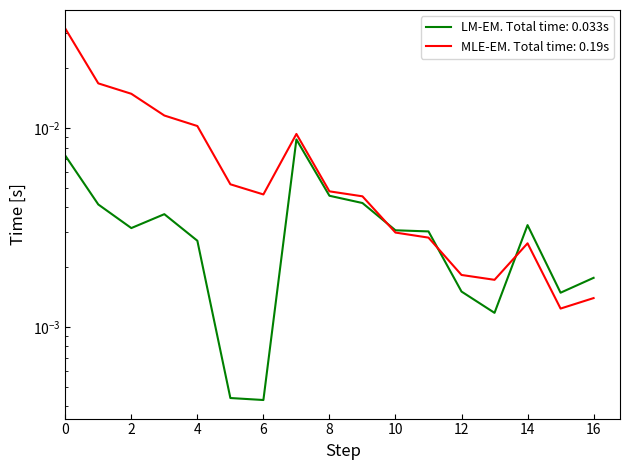

Which category has the lowest value across all series?

6